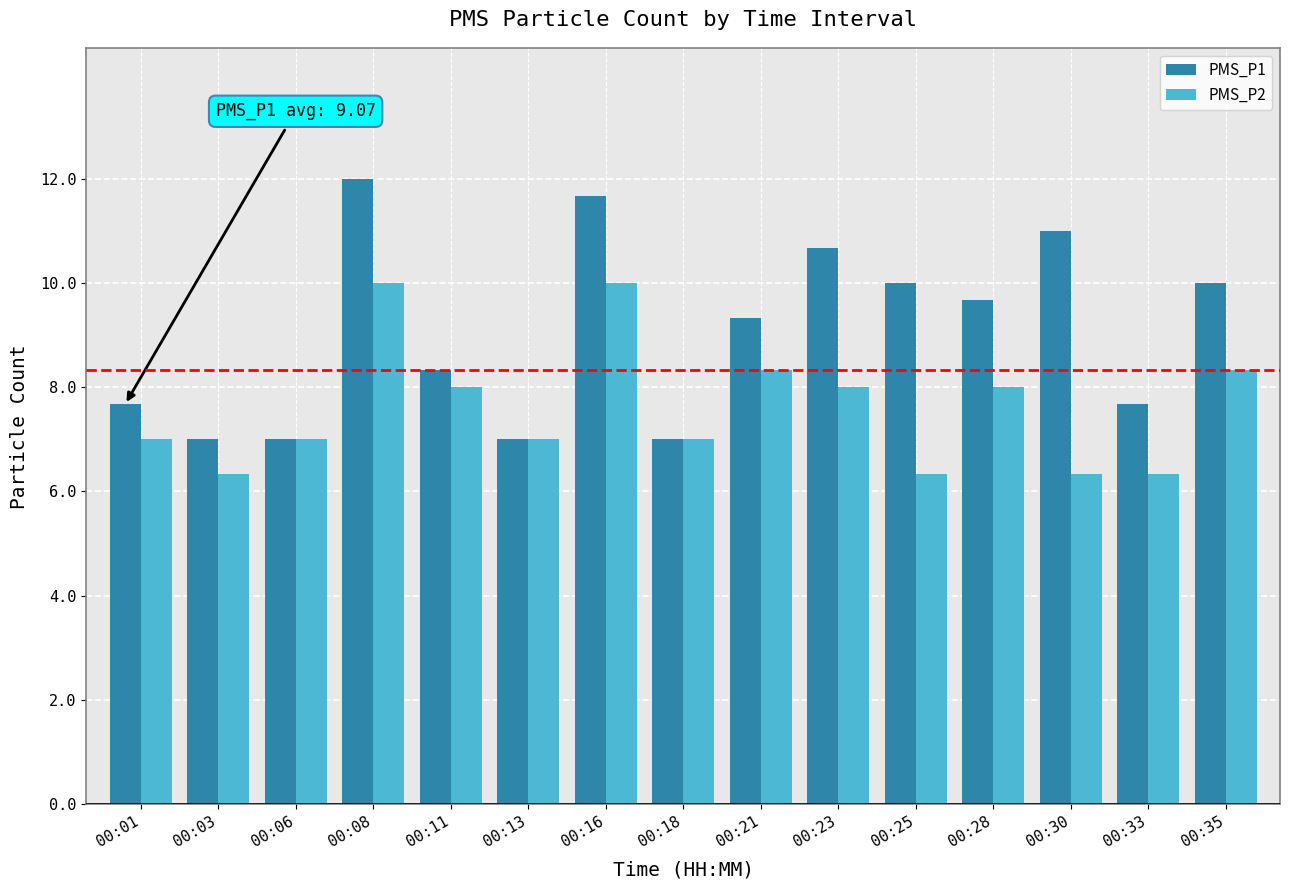

The value of PMS_P2 at 00:08 is 13.6. True or false?

False